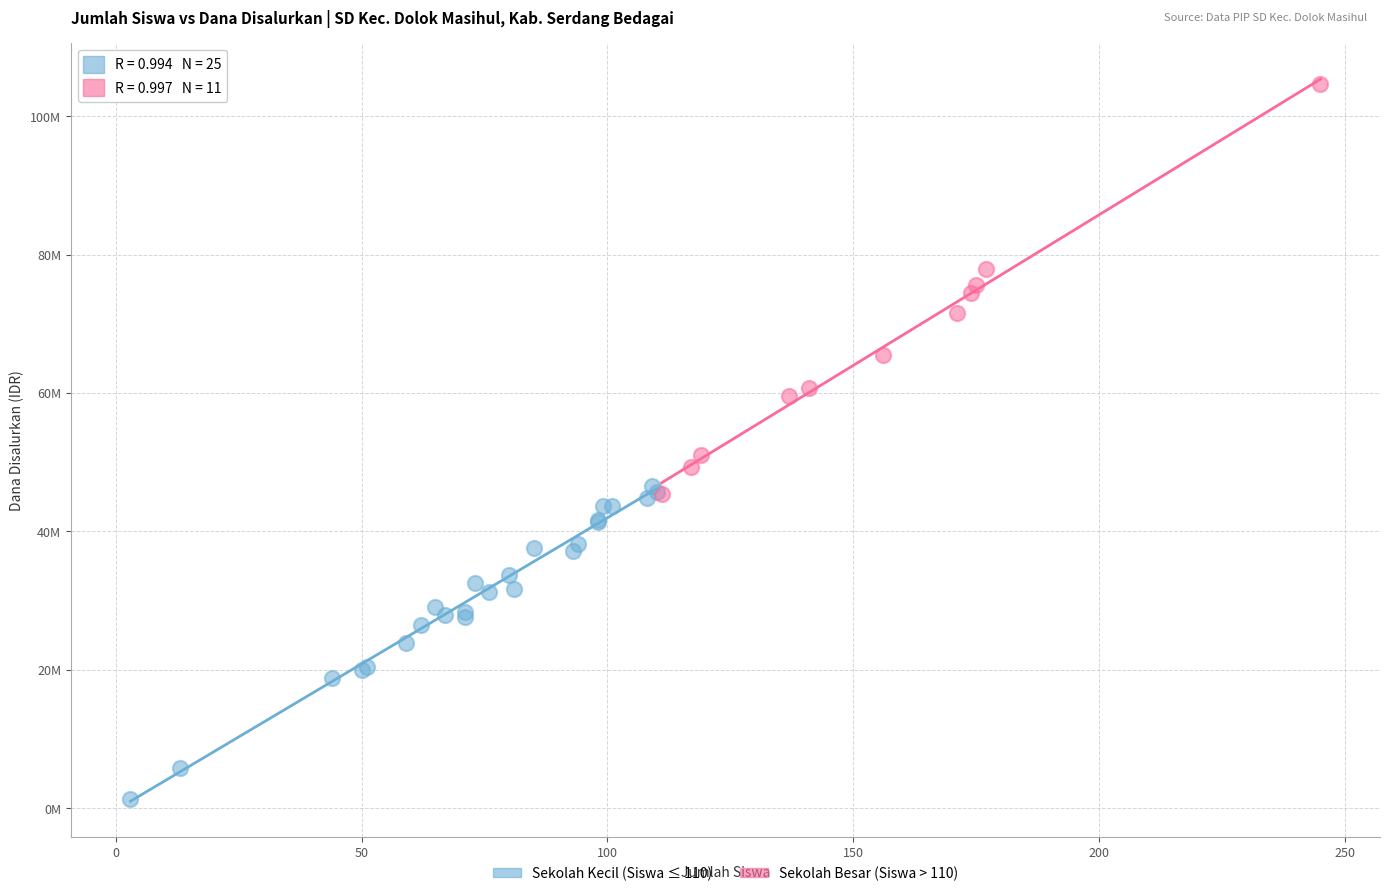

What are all the series names shown in the legend?

Sekolah Kecil (Siswa ≤ 110), Sekolah Besar (Siswa > 110)